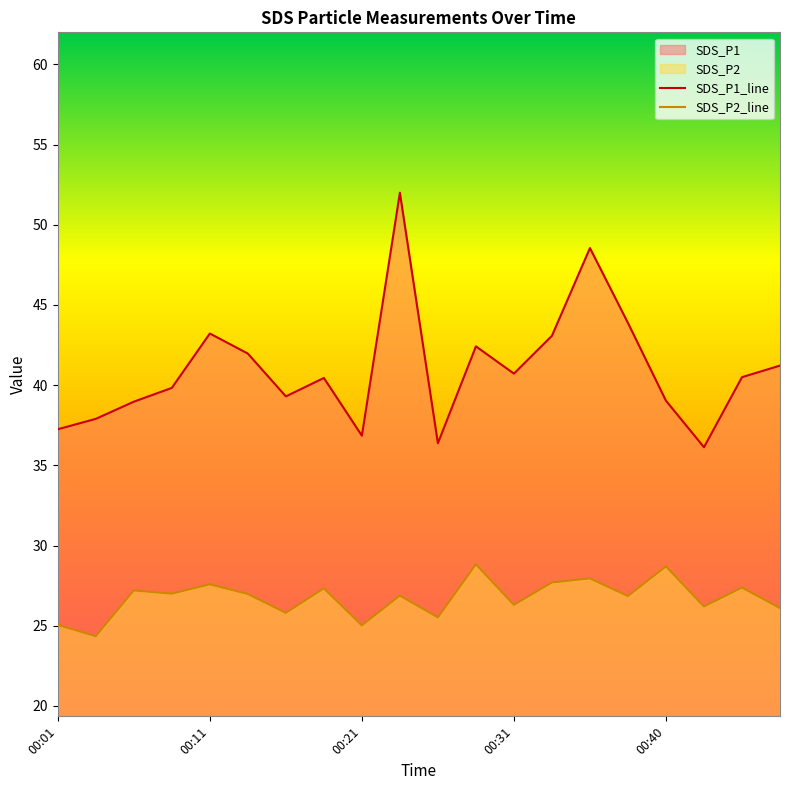

Which category has the highest value across all series?

00:23